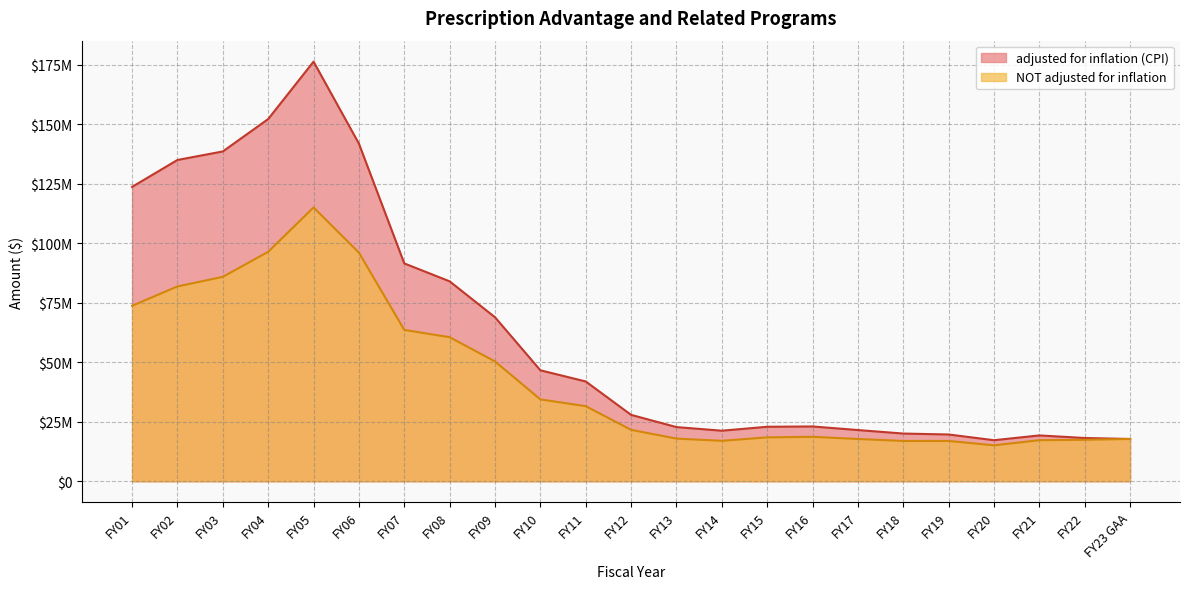

True or false: adjusted for inflation (CPI) has more than 1 interior local peaks.

True